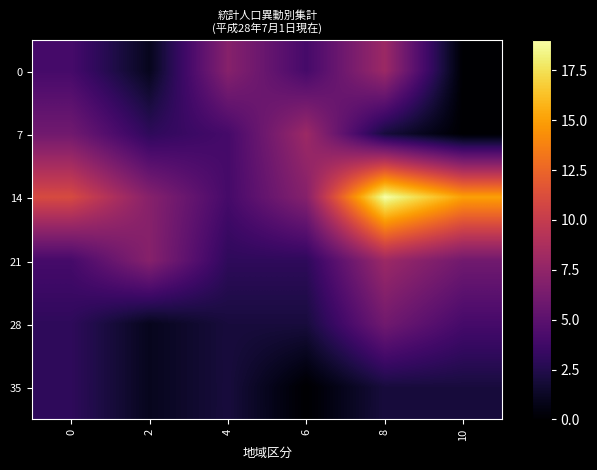

At how many categories does at least one series exceed 6?

6